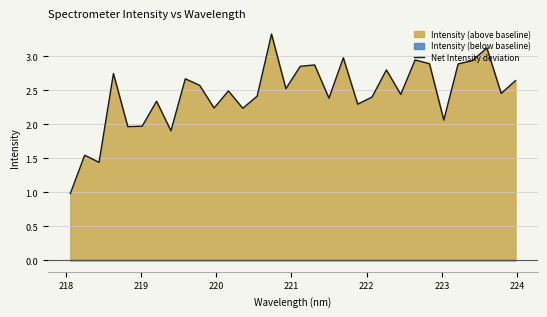

What is the minimum value for Net Intensity deviation?

1.0